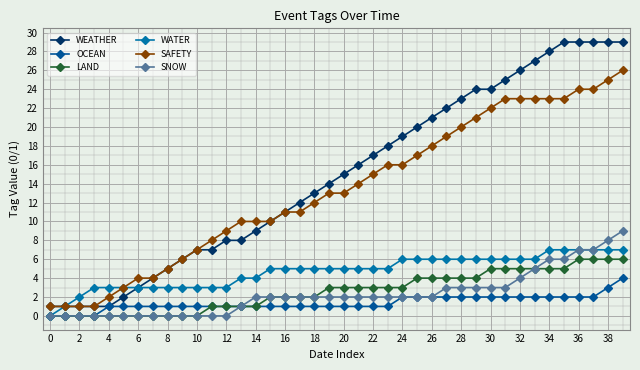

How many distinct data groups are displayed?

6